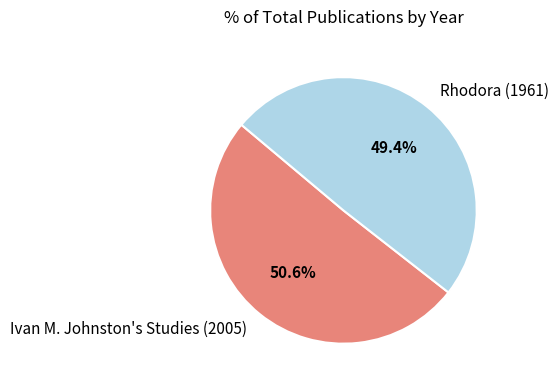

To the nearest percent, what portion does Ivan M. Johnston's Studies (2005) represent?

51%